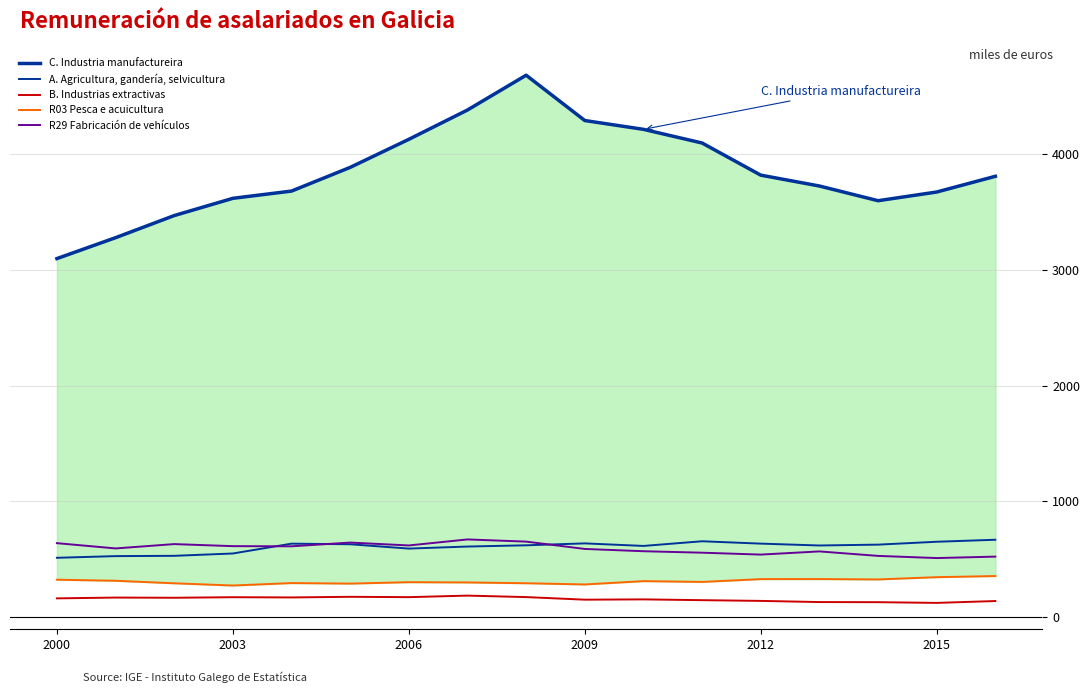

Where does the B. Industrias extractivas series first go above 158?

2000